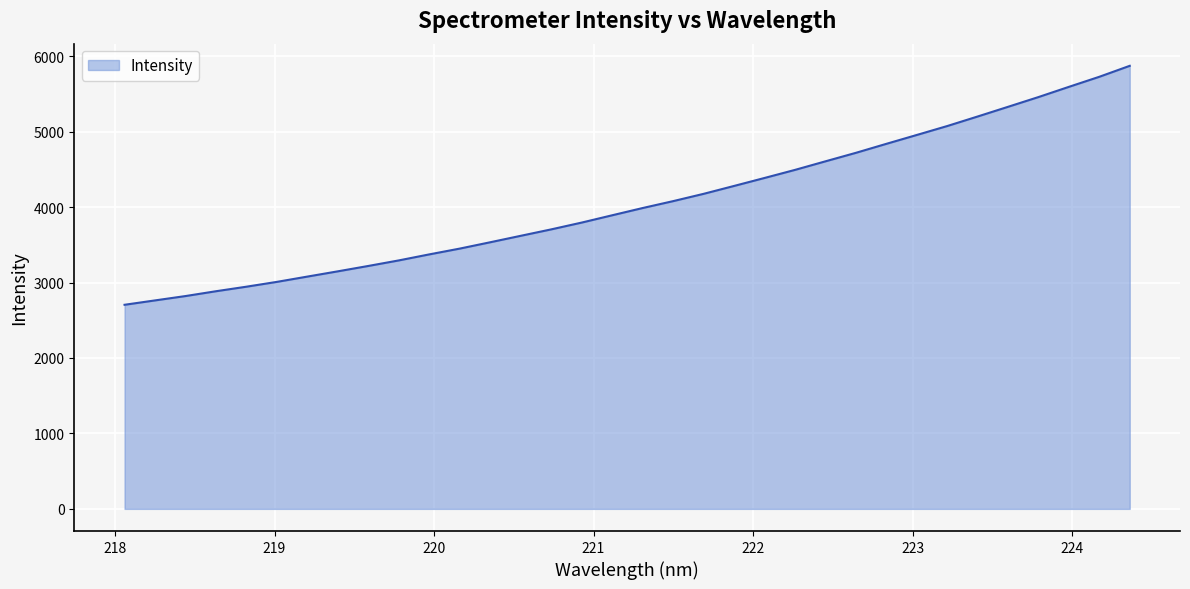

What is the minimum value shown in the chart?

2705.2